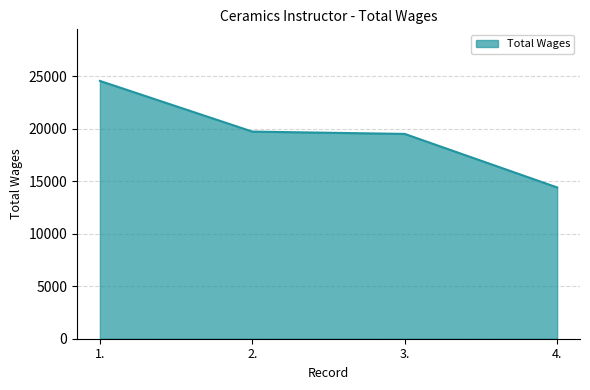

What is the minimum value shown in the chart?

14416